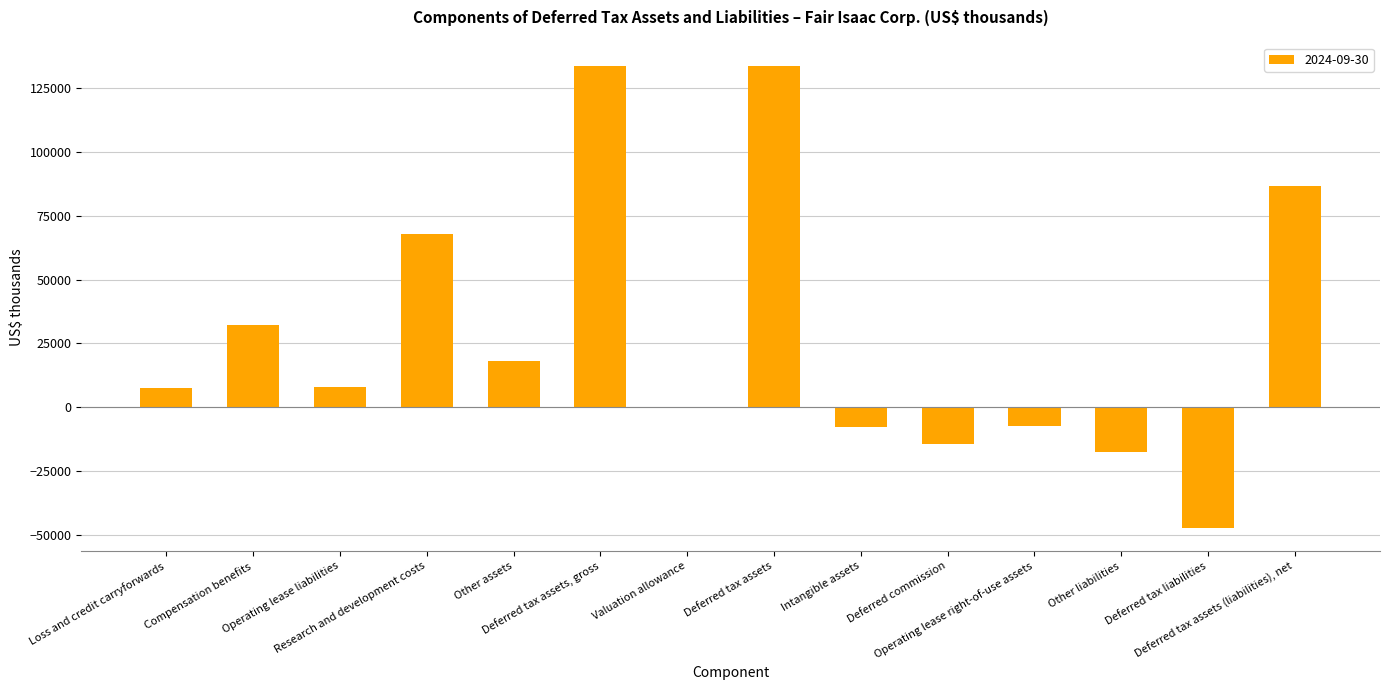

What is the sum of all values?

393266